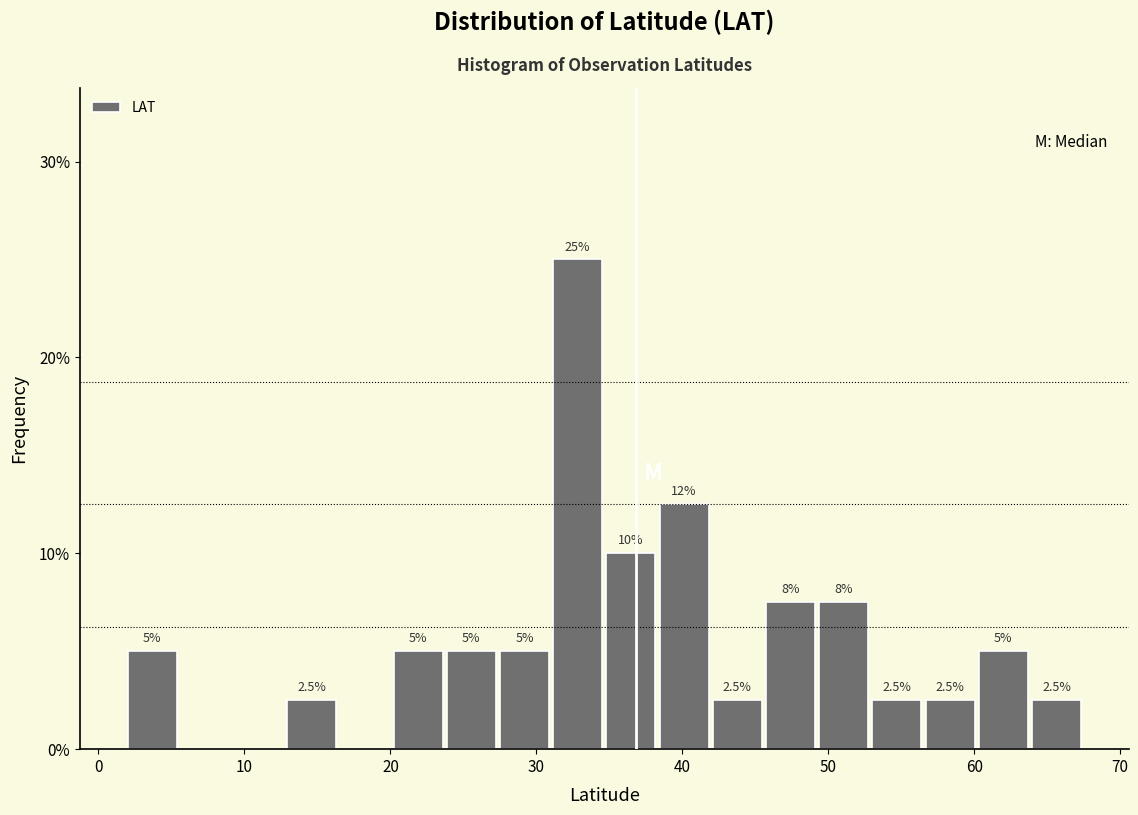

Read against the x-axis, roughly where is the centre of the tallest bar?

33